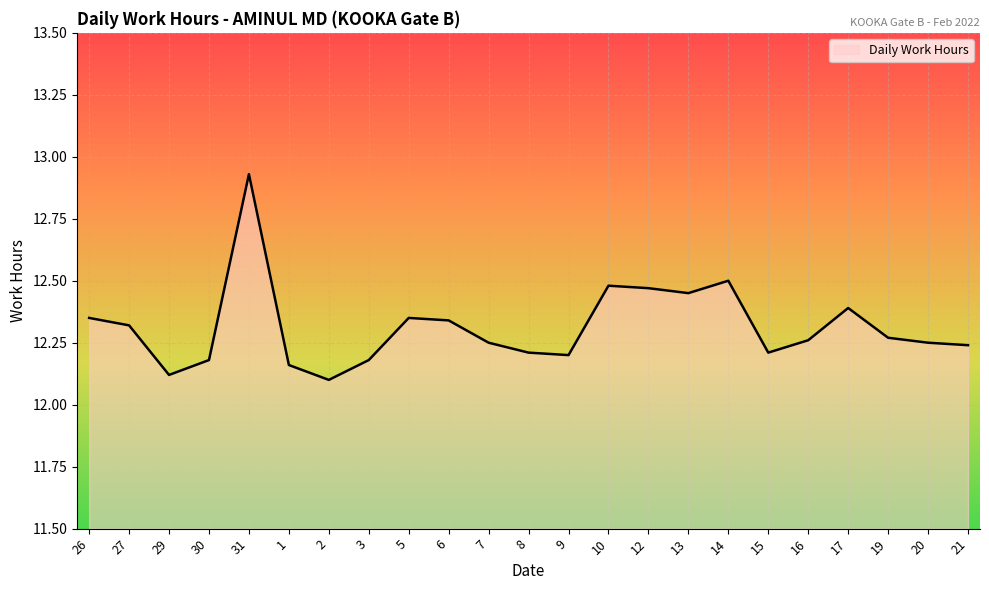

Which label corresponds to the largest value in the chart?

31